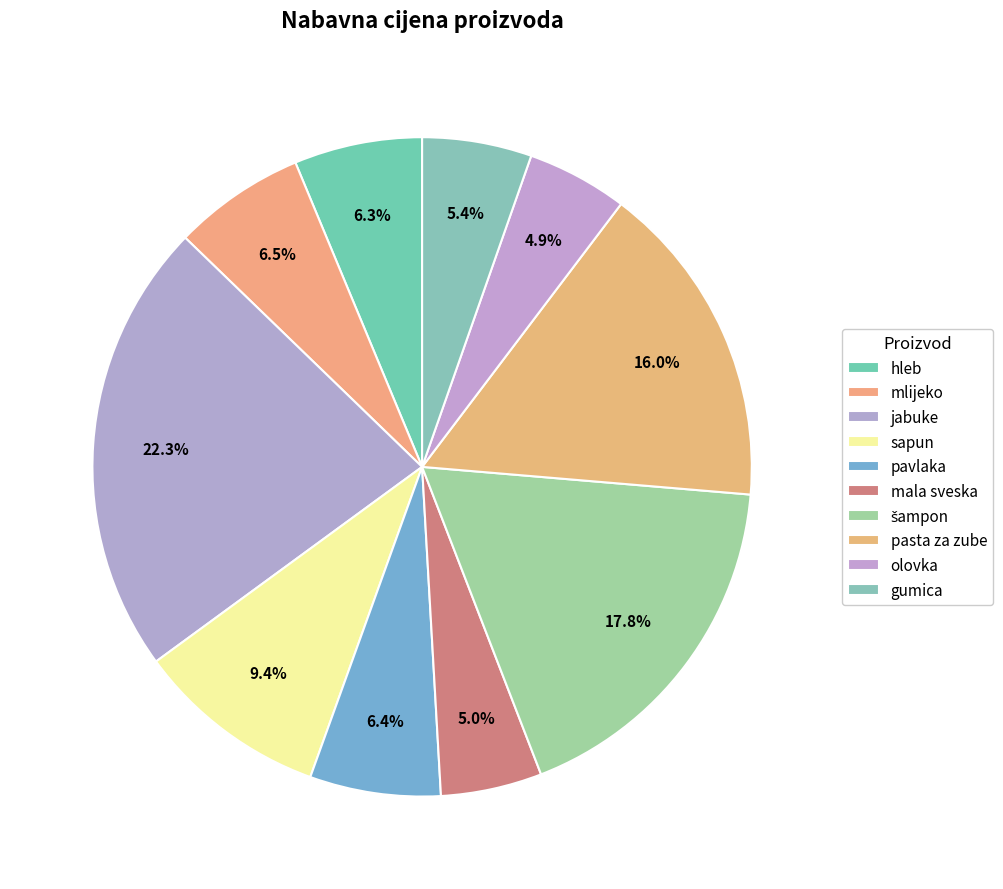

How many segments does this pie chart have?

10